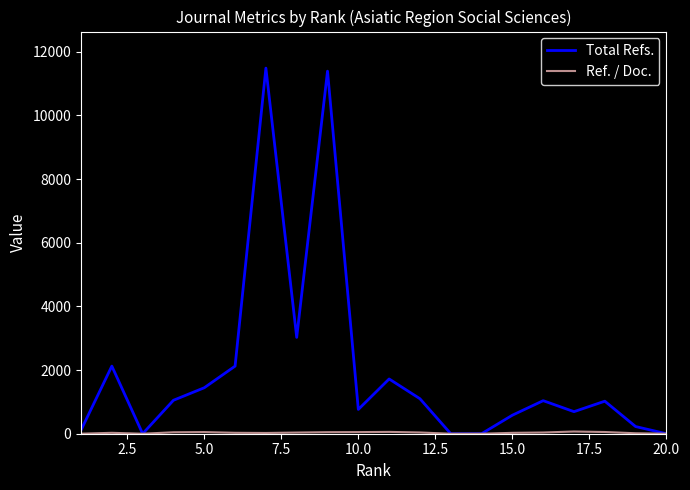

Which series has the largest total across all categories?

Total Refs.